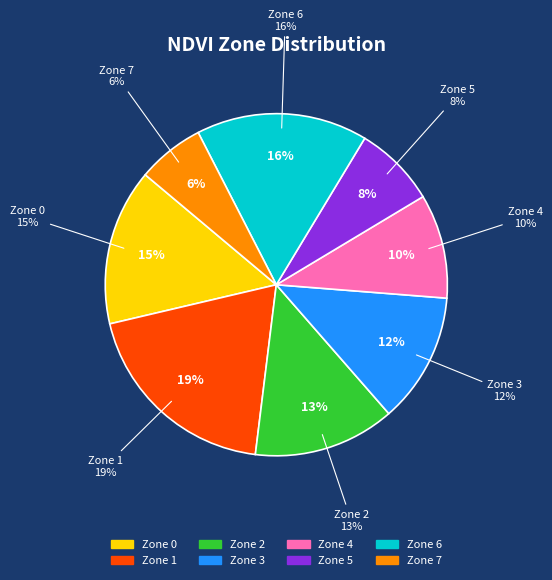

Does Zone 0 represent more than half of the total?

No